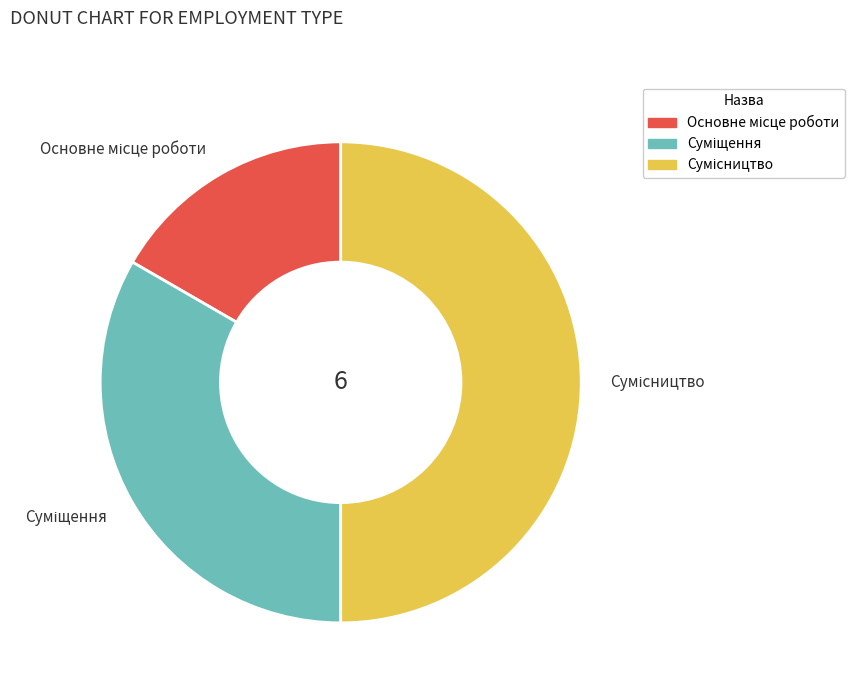

Is it true that Сумісництво is 39% of the pie?

False